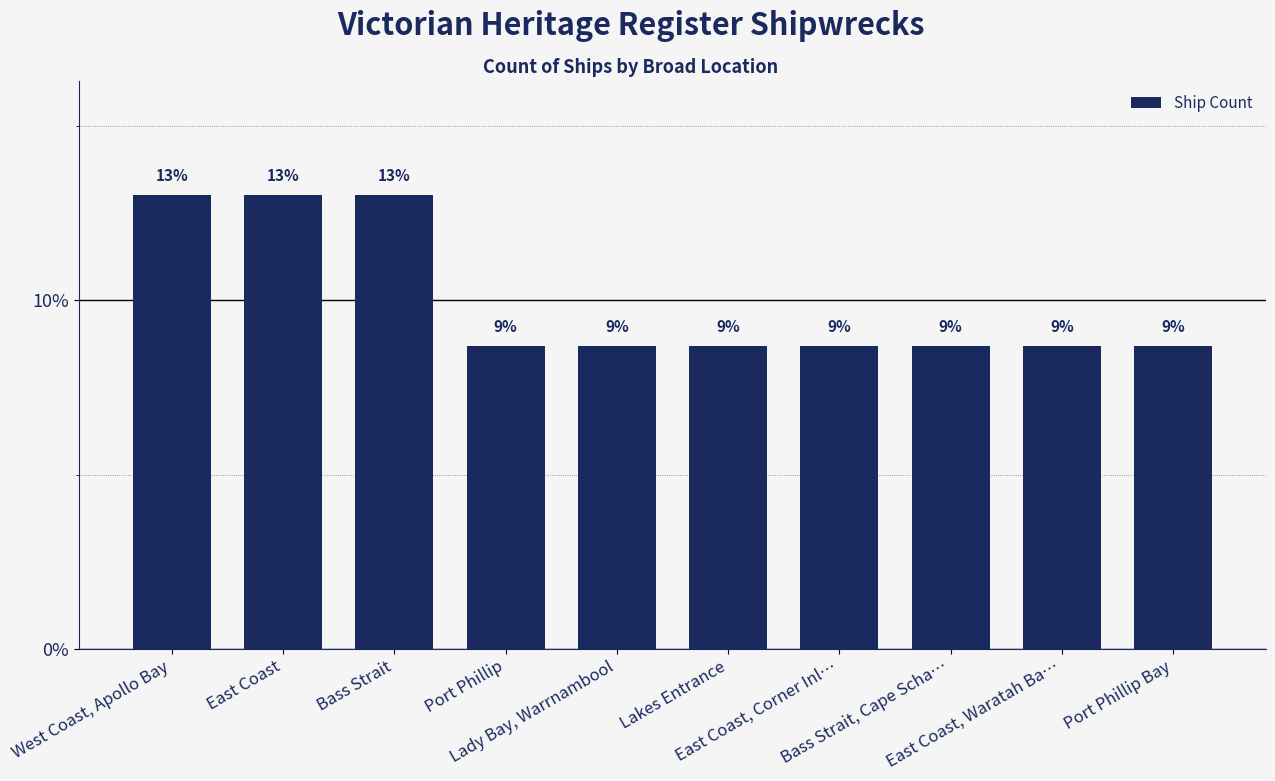

Are the bars horizontal?

No